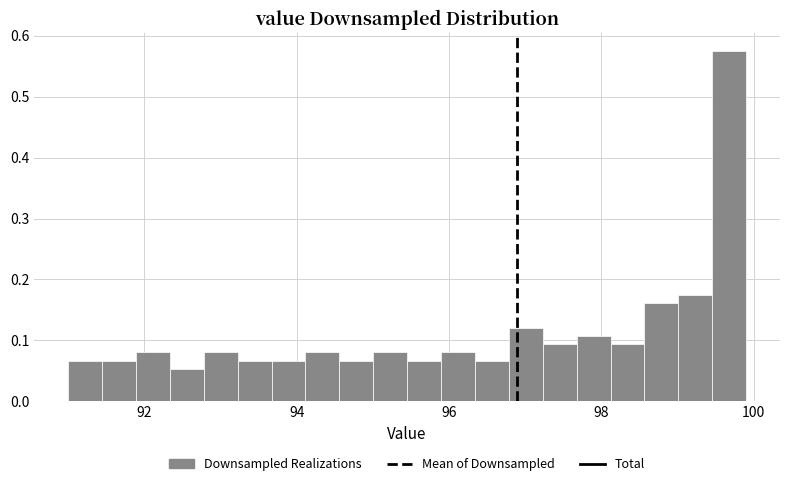

Read against the x-axis, roughly where is the centre of the tallest bar?

99.6